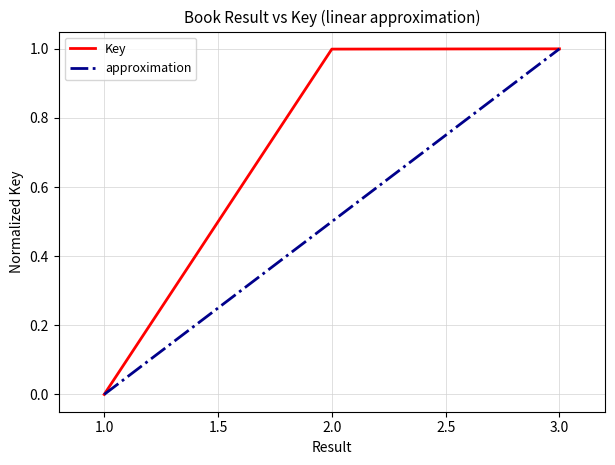

List the labels in order of value, smallest first.

1, 2, 3